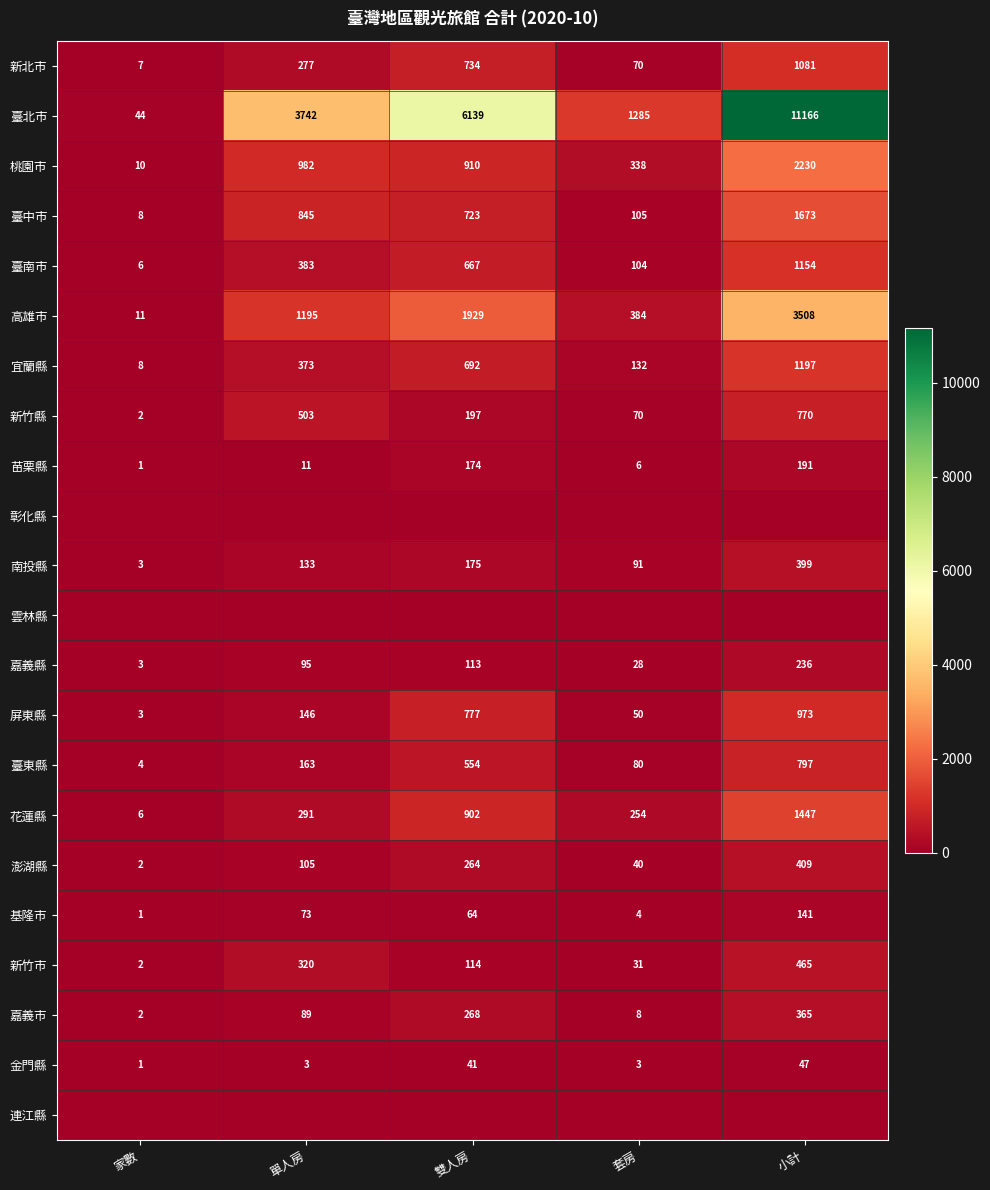

Read the 南投縣 value at 家數.

3